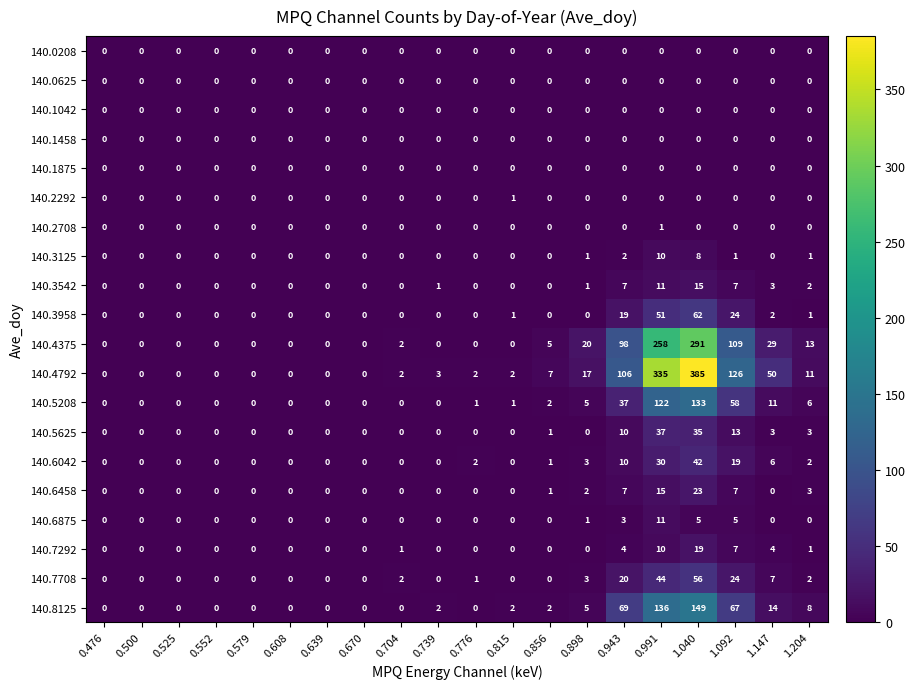

What is the difference between the highest and lowest values at 0.739?

3